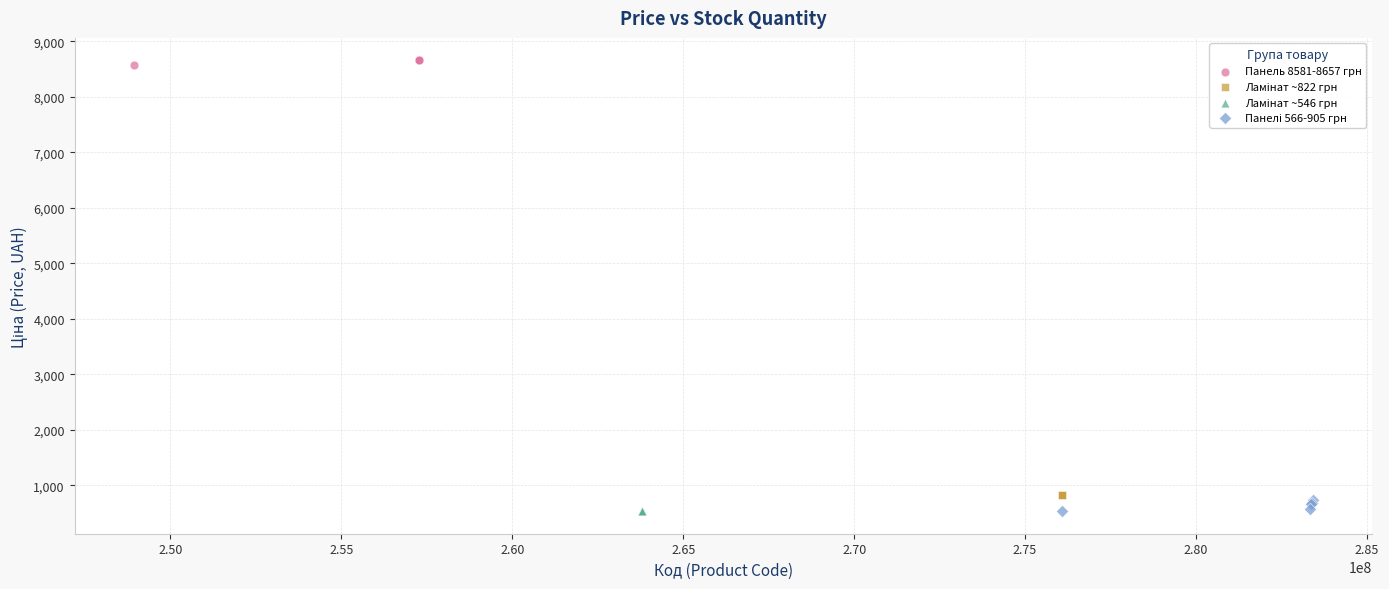

Which series contains the highest Y value?

Панель 8581-8657 грн